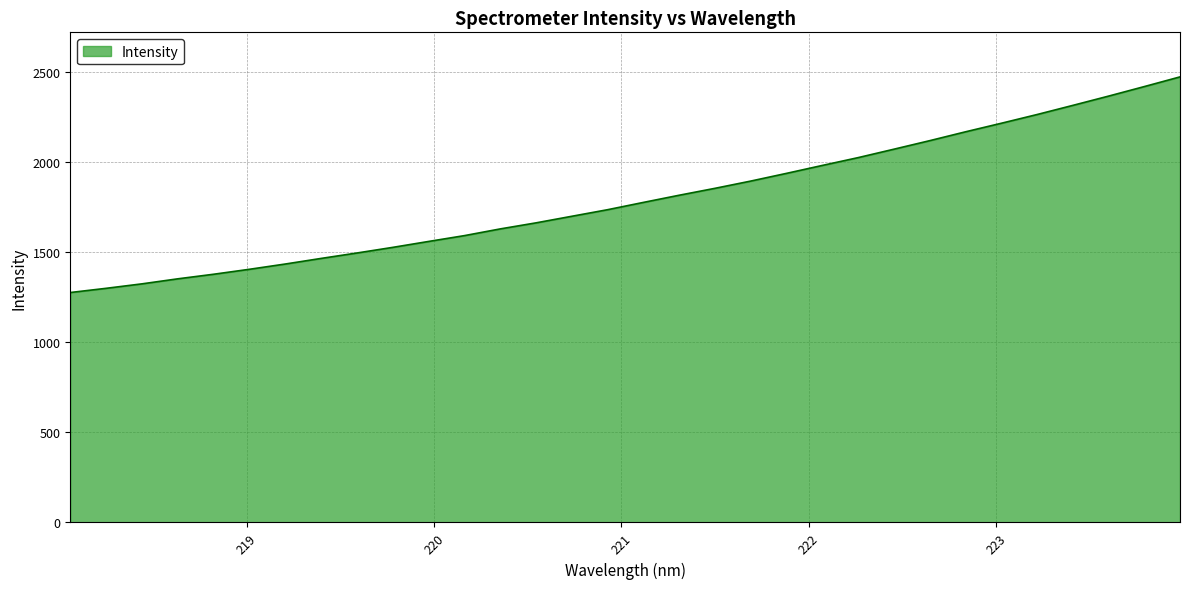

What is the greatest value displayed?

2473.2